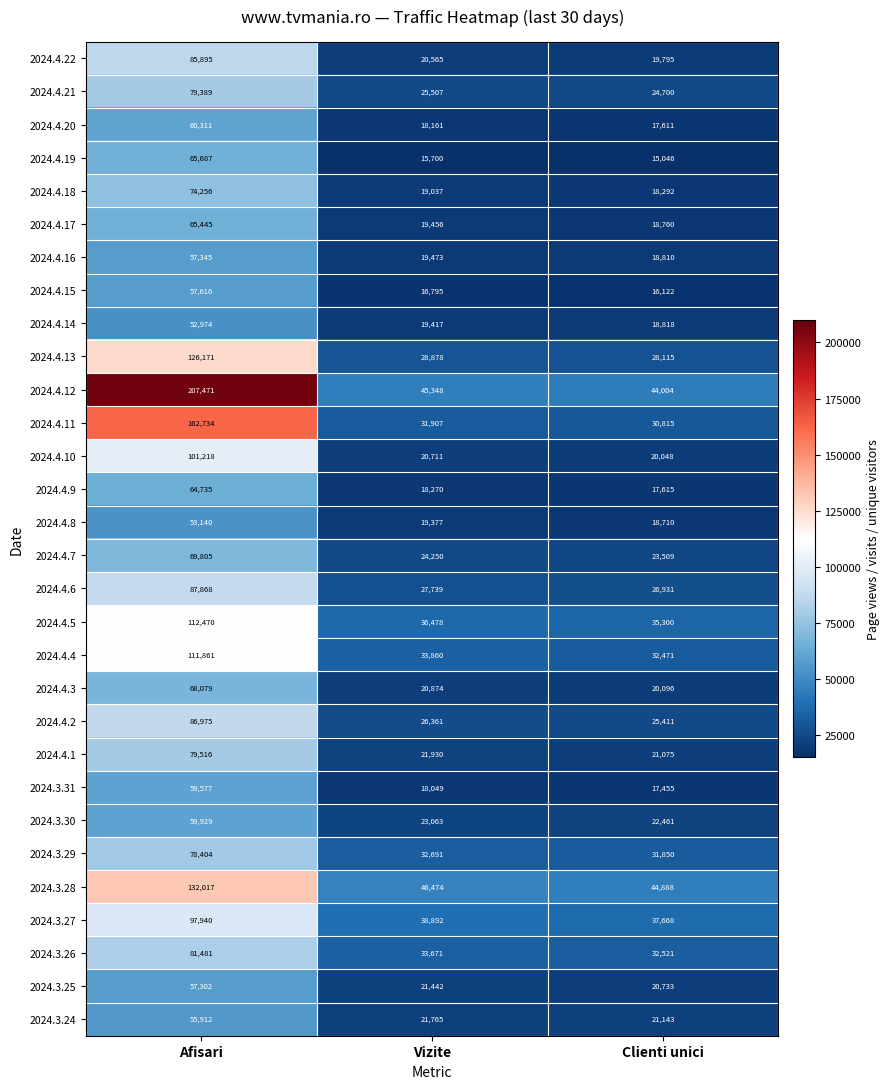

How many series are shown in this chart?

30